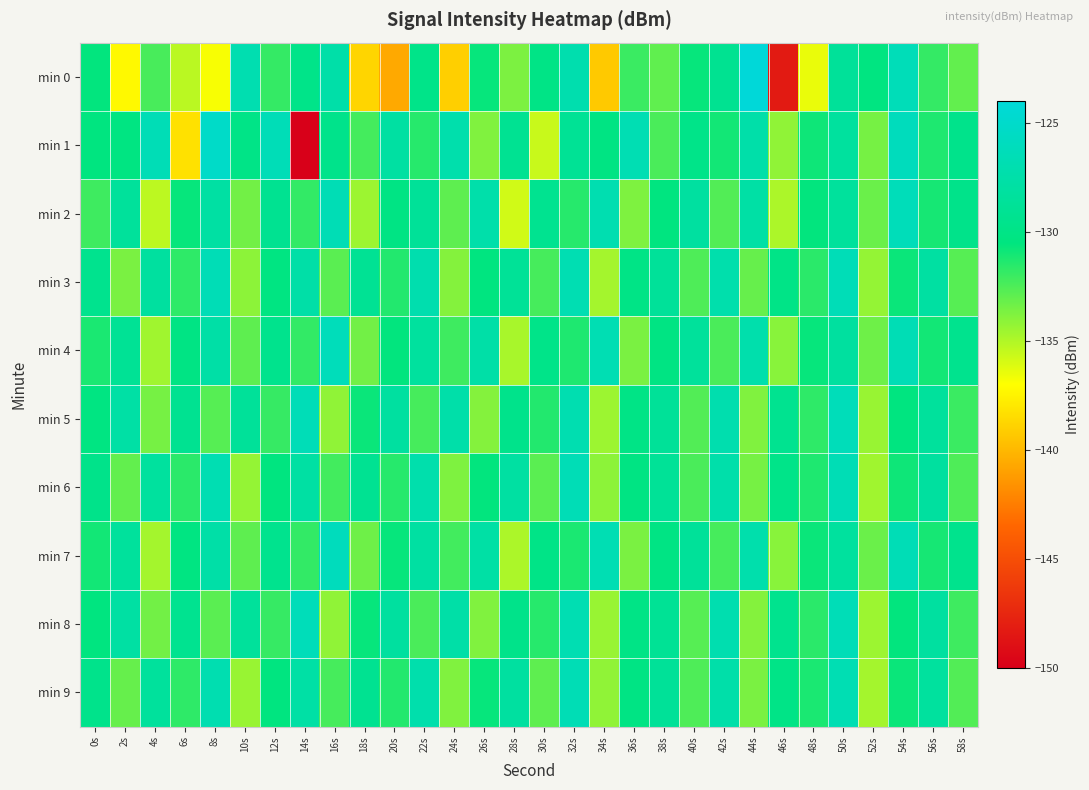

Reading left to right, what are all the values shown in this chart?

min 0: 0s=-130.6	2s=-137.2	4s=-132.3	6s=-135.3	8s=-136.8	10s=-126.9	12s=-131.8	14s=-129.8	16s=-127.6	18s=-138.8	20s=-140.6	22s=-129.8	24s=-139.0	26s=-130.7	28s=-133.7	30s=-130.0	32s=-127.1	34s=-139.3	36s=-132.0	38s=-133.0	40s=-130.7	42s=-129.2	44s=-124.0	46s=-148.3	48s=-136.5	50s=-128.6	52s=-130.4	54s=-126.4	56s=-131.8	58s=-133.0
min 1: 0s=-130.5	2s=-130.3	4s=-126.5	6s=-138.2	8s=-125.2	10s=-129.9	12s=-126.4	14s=-150.2	16s=-129.6	18s=-132.3	20s=-128.0	22s=-131.5	24s=-127.3	26s=-133.8	28s=-129.1	30s=-135.6	32s=-128.9	34s=-130.2	36s=-126.7	38s=-132.4	40s=-129.8	42s=-131.0	44s=-127.5	46s=-134.2	48s=-130.9	50s=-128.3	52s=-133.5	54s=-126.1	56s=-131.3	58s=-129.6
min 2: 0s=-132.1	2s=-128.5	4s=-135.3	6s=-130.7	8s=-127.9	10s=-133.4	12s=-129.2	14s=-131.8	16s=-126.6	18s=-134.5	20s=-130.1	22s=-128.7	24s=-132.9	26s=-127.4	28s=-135.8	30s=-129.3	32s=-131.5	34s=-126.9	36s=-133.7	38s=-130.4	40s=-128.1	42s=-132.6	44s=-127.8	46s=-134.9	48s=-130.6	50s=-128.4	52s=-133.2	54s=-126.3	56s=-131.1	58s=-129.7
min 3: 0s=-129.4	2s=-133.6	4s=-128.2	6s=-131.7	8s=-126.5	10s=-134.1	12s=-130.3	14s=-127.6	16s=-132.8	18s=-129.0	20s=-131.4	22s=-127.1	24s=-133.9	26s=-130.5	28s=-128.8	30s=-132.3	32s=-126.8	34s=-134.7	36s=-130.0	38s=-128.6	40s=-132.5	42s=-127.2	44s=-133.1	46s=-129.9	48s=-131.6	50s=-126.4	52s=-134.3	54s=-130.8	56s=-128.0	58s=-132.7
min 4: 0s=-131.2	2s=-128.9	4s=-134.6	6s=-130.1	8s=-127.7	10s=-132.9	12s=-129.5	14s=-131.8	16s=-126.2	18s=-133.4	20s=-130.6	22s=-128.3	24s=-132.1	26s=-127.6	28s=-134.8	30s=-129.8	32s=-131.3	34s=-126.7	36s=-133.6	38s=-130.2	40s=-128.5	42s=-132.4	44s=-127.3	46s=-134.0	48s=-130.7	50s=-128.2	52s=-133.3	54s=-126.6	56s=-131.0	58s=-129.4
min 5: 0s=-130.3	2s=-127.8	4s=-133.5	6s=-129.2	8s=-132.7	10s=-128.6	12s=-131.9	14s=-126.4	16s=-134.2	18s=-130.8	20s=-128.1	22s=-132.3	24s=-127.5	26s=-133.9	28s=-129.6	30s=-131.4	32s=-126.9	34s=-134.5	36s=-130.0	38s=-128.7	40s=-132.6	42s=-127.1	44s=-133.8	46s=-129.3	48s=-131.7	50s=-126.3	52s=-134.4	54s=-130.5	56s=-128.4	58s=-132.0
min 6: 0s=-129.7	2s=-133.0	4s=-128.3	6s=-131.6	8s=-126.8	10s=-134.3	12s=-130.4	14s=-127.9	16s=-132.2	18s=-129.1	20s=-131.5	22s=-127.2	24s=-133.7	26s=-130.6	28s=-128.0	30s=-132.8	32s=-126.5	34s=-134.1	36s=-130.2	38s=-128.8	40s=-132.4	42s=-127.4	44s=-133.5	46s=-129.8	48s=-131.3	50s=-126.6	52s=-134.6	54s=-130.9	56s=-128.2	58s=-132.5
min 7: 0s=-131.0	2s=-128.4	4s=-134.7	6s=-130.3	8s=-127.6	10s=-132.9	12s=-129.4	14s=-131.8	16s=-126.1	18s=-133.3	20s=-130.7	22s=-128.0	24s=-132.2	26s=-127.8	28s=-134.9	30s=-129.9	32s=-131.2	34s=-126.7	36s=-133.6	38s=-130.1	40s=-128.6	42s=-132.3	44s=-127.3	46s=-134.0	48s=-130.8	50s=-128.3	52s=-133.2	54s=-126.5	56s=-131.1	58s=-129.5
min 8: 0s=-130.5	2s=-127.9	4s=-133.4	6s=-129.3	8s=-132.8	10s=-128.5	12s=-131.9	14s=-126.3	16s=-134.2	18s=-130.7	20s=-128.2	22s=-132.4	24s=-127.6	26s=-133.8	28s=-129.7	30s=-131.5	32s=-126.8	34s=-134.4	36s=-130.0	38s=-128.9	40s=-132.7	42s=-127.0	44s=-133.9	46s=-129.4	48s=-131.6	50s=-126.4	52s=-134.5	54s=-130.6	56s=-128.1	58s=-132.1
min 9: 0s=-129.6	2s=-133.1	4s=-128.4	6s=-131.7	8s=-126.9	10s=-134.4	12s=-130.5	14s=-127.8	16s=-132.3	18s=-129.2	20s=-131.4	22s=-127.3	24s=-133.8	26s=-130.7	28s=-128.1	30s=-132.9	32s=-126.6	34s=-134.2	36s=-130.1	38s=-128.7	40s=-132.5	42s=-127.5	44s=-133.6	46s=-129.9	48s=-131.2	50s=-126.7	52s=-134.7	54s=-130.8	56s=-128.3	58s=-132.6